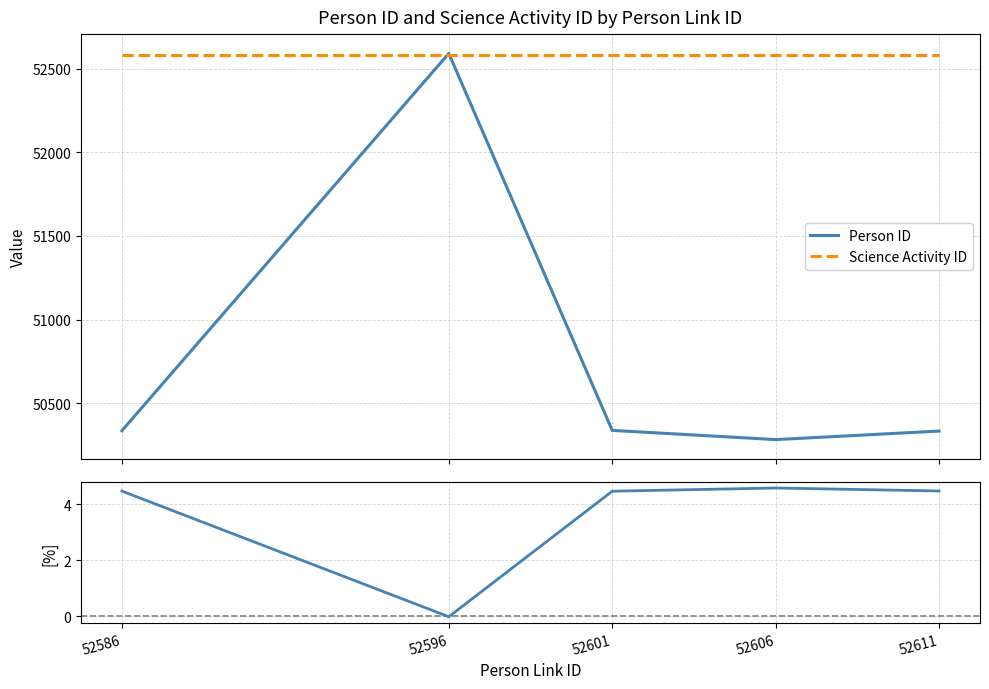

What is the difference between the second highest and second lowest values in the Person ID series?

4